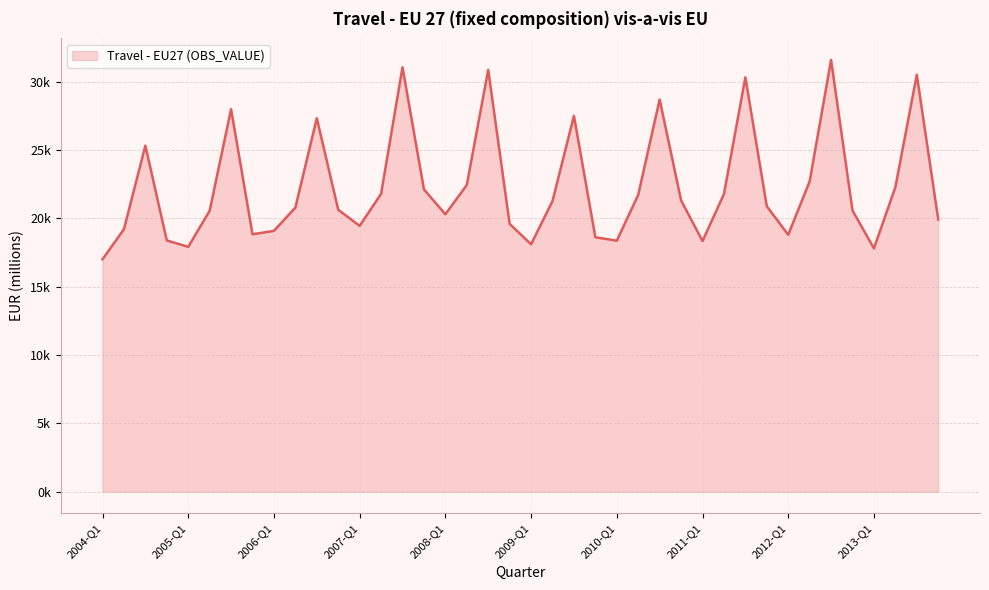

What is the difference between the second highest and minimum values?

14052.8